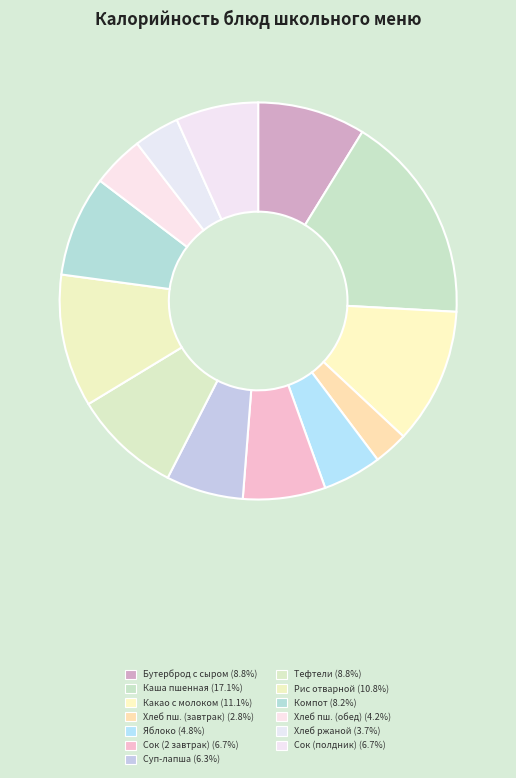

How many segments does this pie chart have?

13